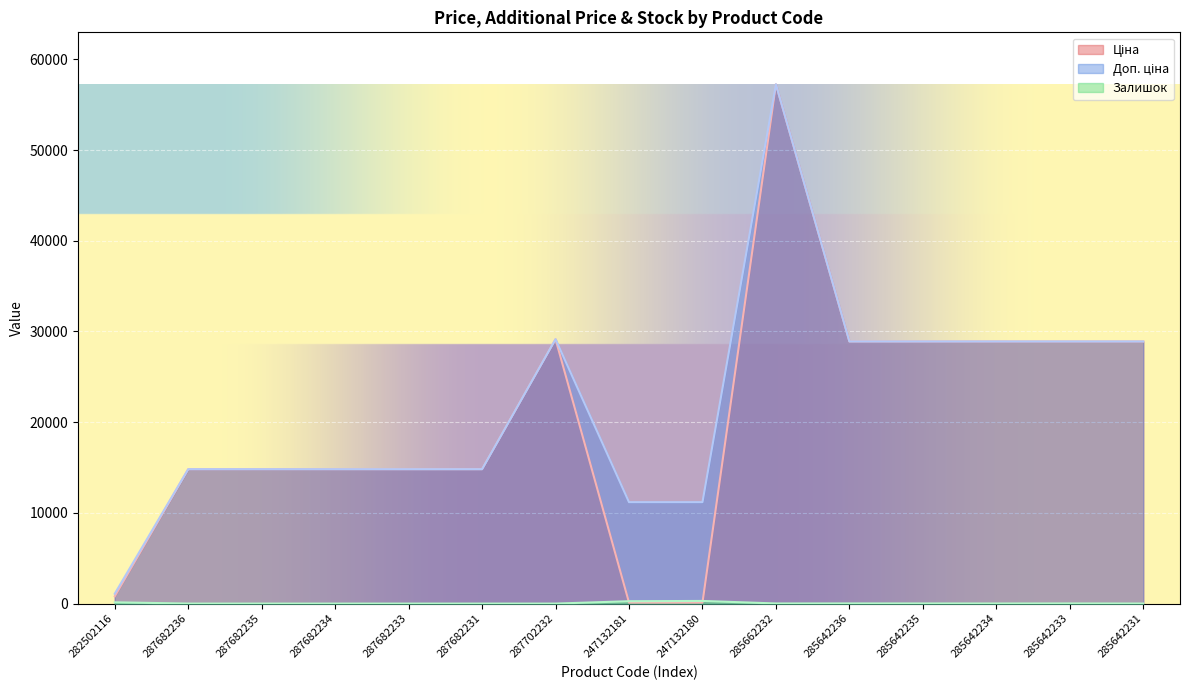

True or false: Доп. ціна and Залишок cross at least once.

False